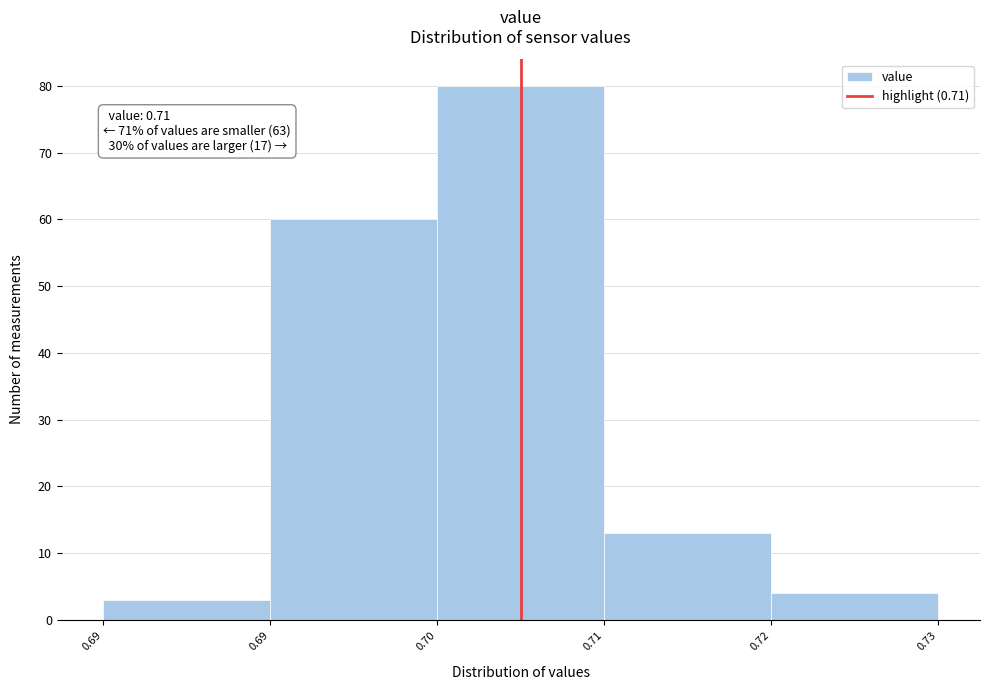

Reading left to right, transcribe all the data shown in this chart.

0.69=3	0.70=60	0.71=80	0.72=13	0.73=4